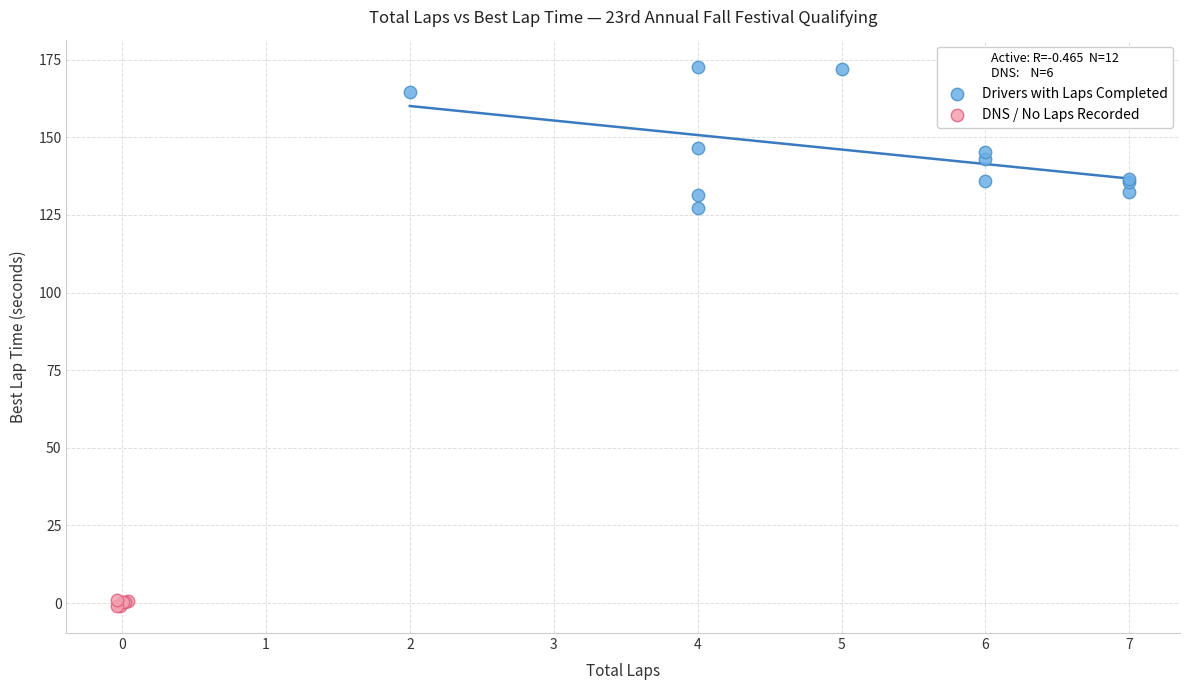

Which series contains the lowest Y value?

DNS / No Laps Recorded